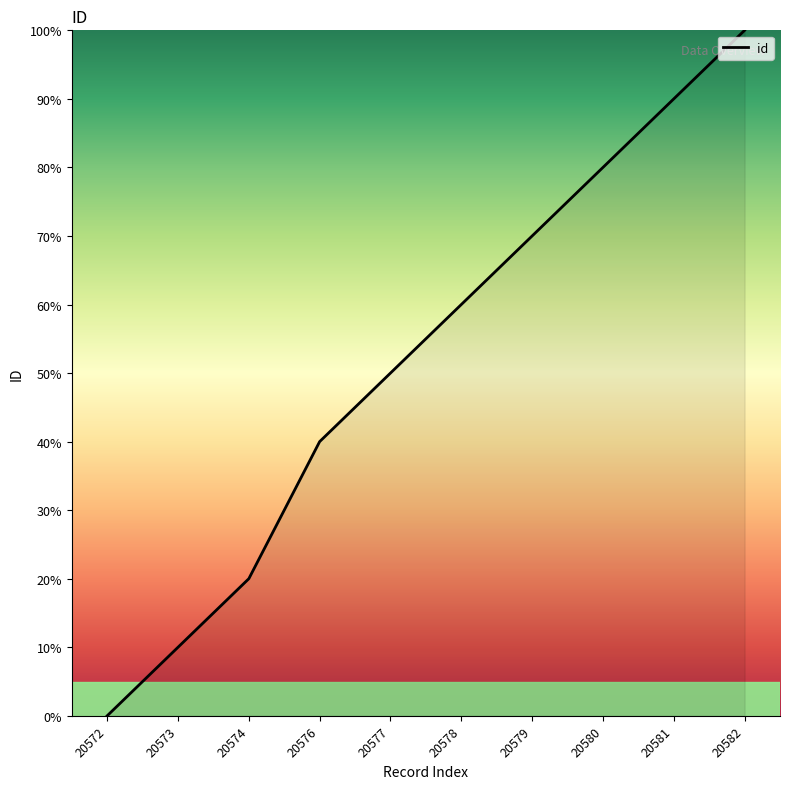

How many categories are shown in the chart?

10